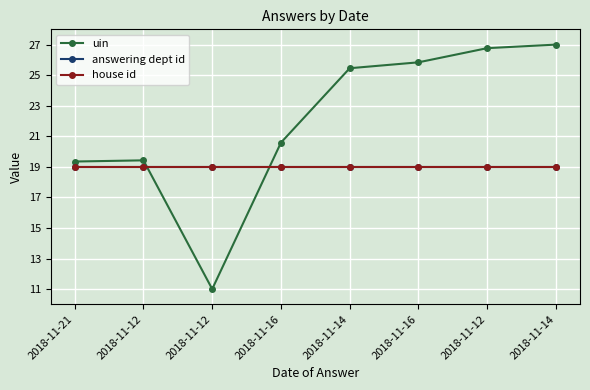

Does the chart have visible grid lines?

Yes